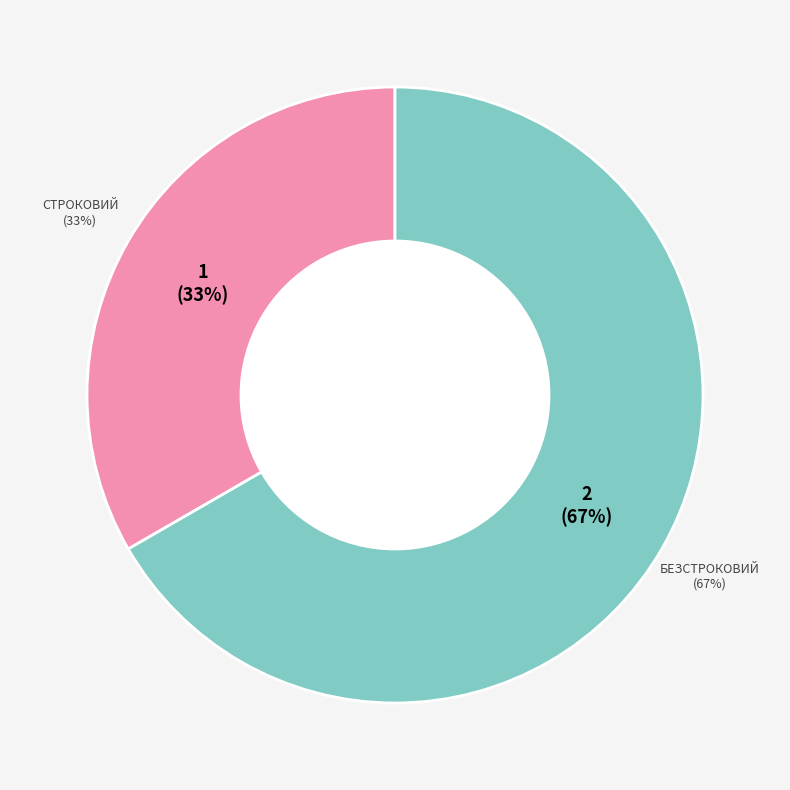

Is it true that Строковий is 33% of the pie?

True